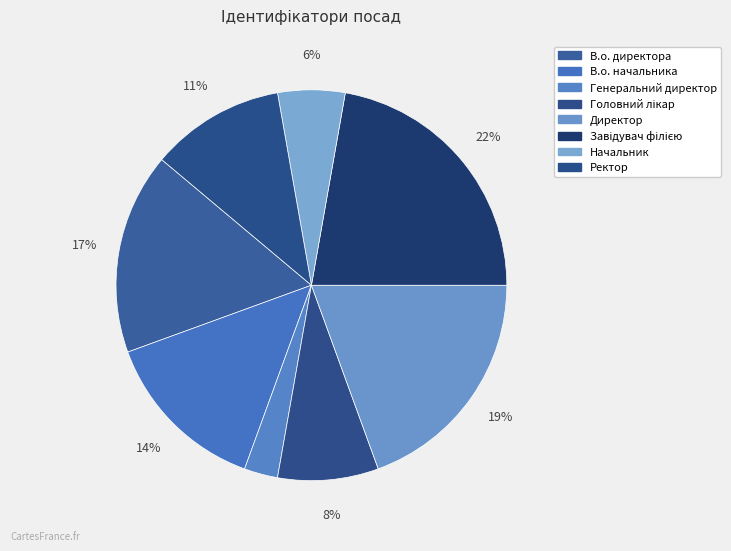

Count the number of slices in the pie.

8